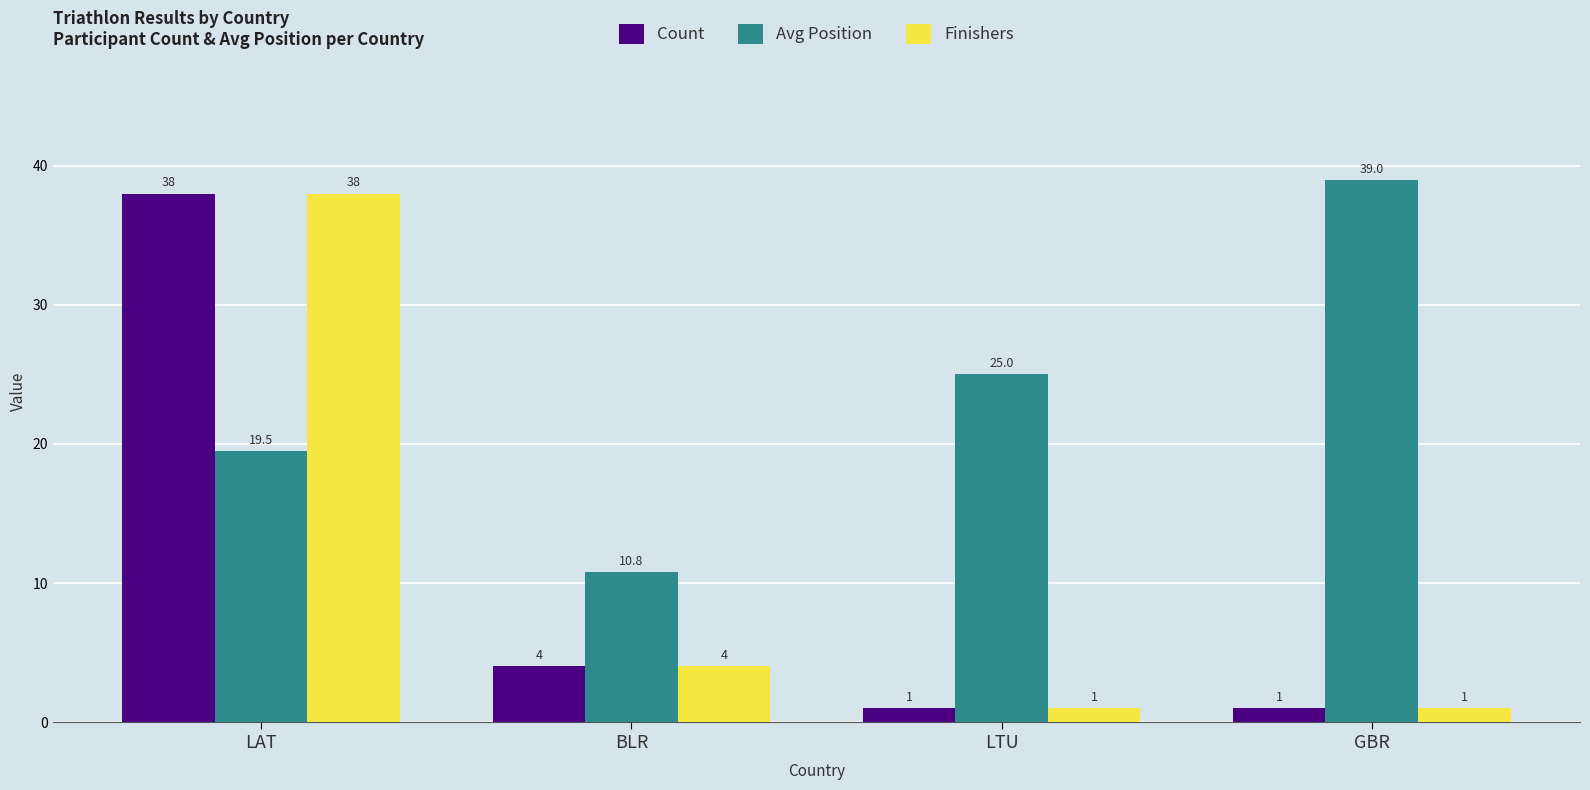

Reading left to right, list all the values displayed in this chart.

Count: LAT=38.0	BLR=4.0	LTU=1.0	GBR=1.0
Avg Position: LAT=19.5	BLR=10.8	LTU=25.0	GBR=39.0
Finishers: LAT=38.0	BLR=4.0	LTU=1.0	GBR=1.0